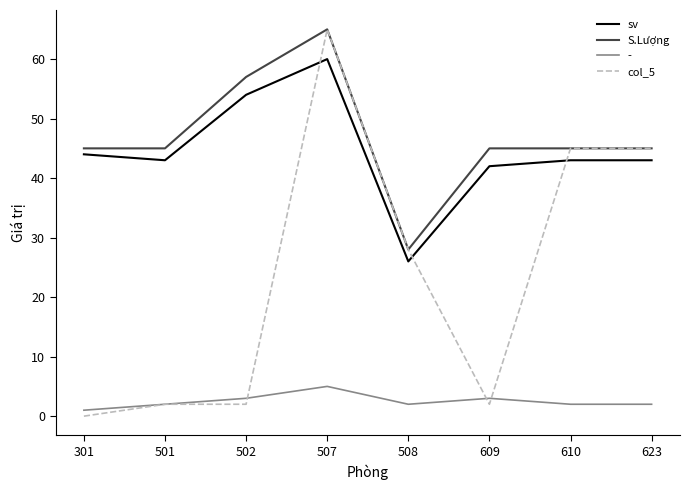

The value of col_5 at 301 is 0. True or false?

True